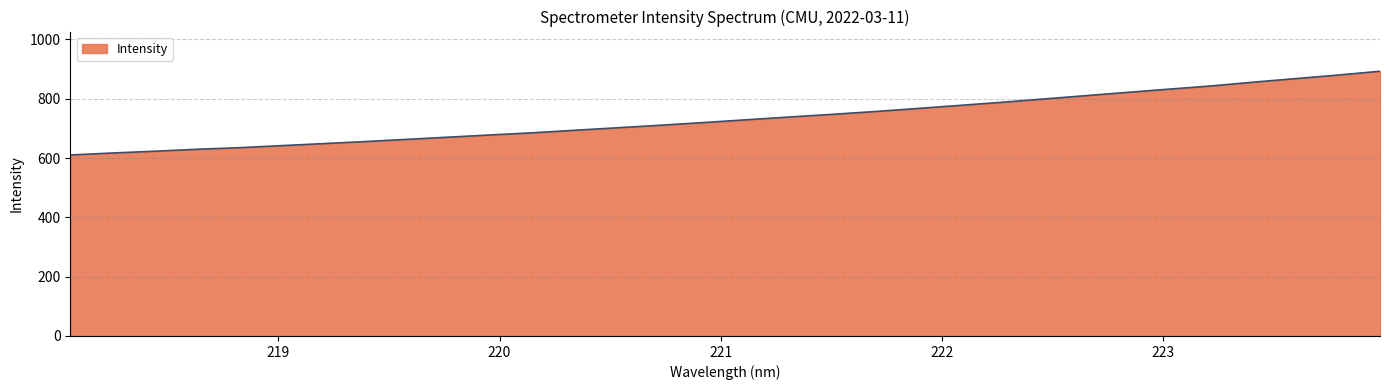

Does the chart have visible grid lines?

Yes